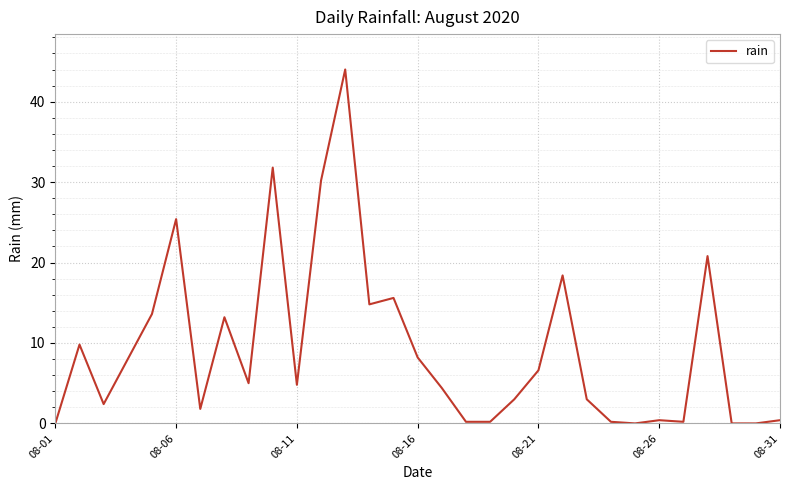

Reading left to right, transcribe all the data shown in this chart.

0.0	9.8	2.4	8.0	13.6	25.4	1.8	13.2	5.0	31.8	4.8	30.2	44.0	14.8	15.6	8.2	4.4	0.2	0.2	3.0	6.6	18.4	3.0	0.2	0.0	0.4	0.2	20.8	0.0	0.0	0.4